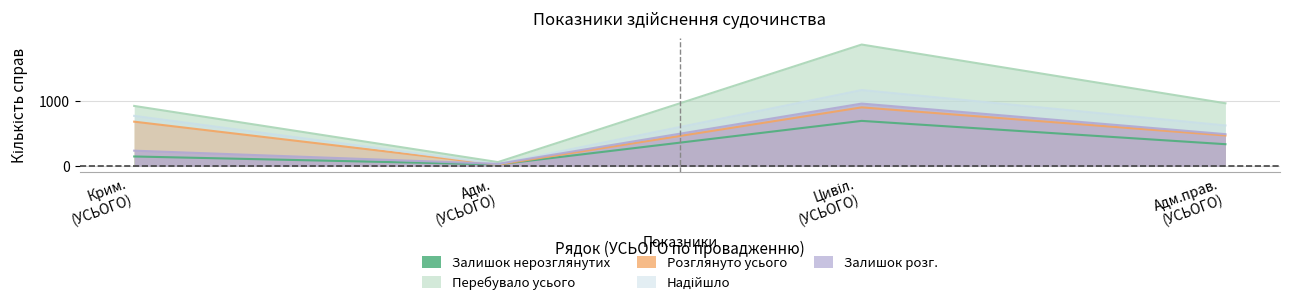

What are all the series names shown in the legend?

Залишок нерозглянутих, Перебувало усього, Розглянуто усього, Надійшло, Залишок розг.